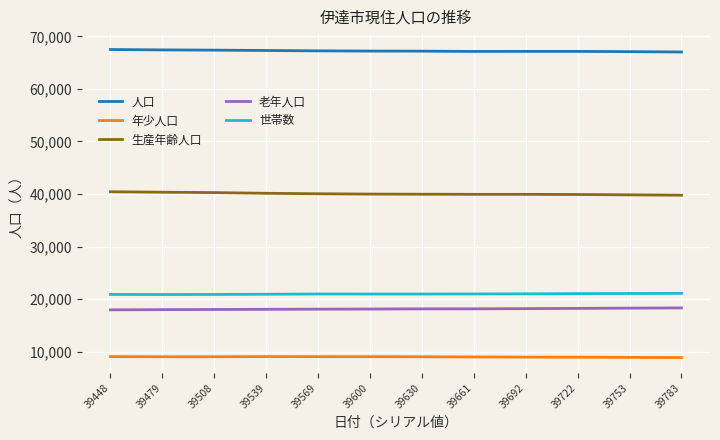

Which series has the largest total across all categories?

人口